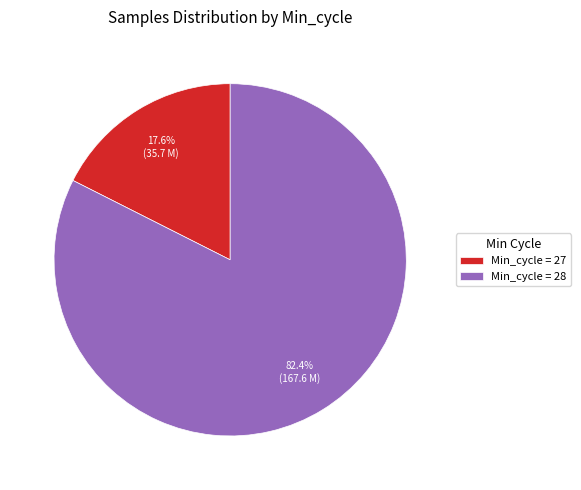

Is the sum of Min_cycle = 27 and Min_cycle = 28 greater than half?

Yes